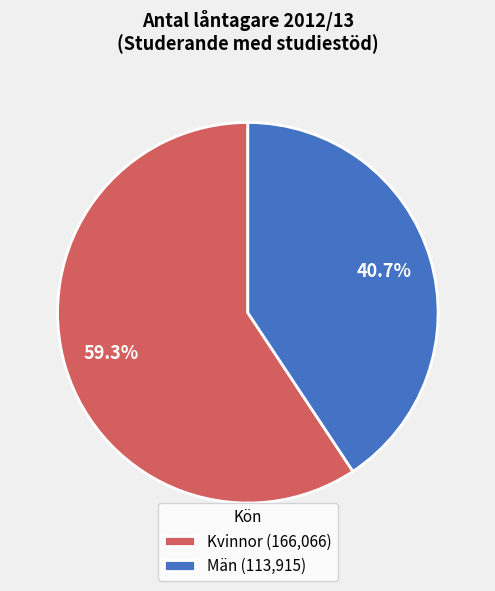

Approximately how many times larger is the value at Kvinnor compared to Män?

1.5